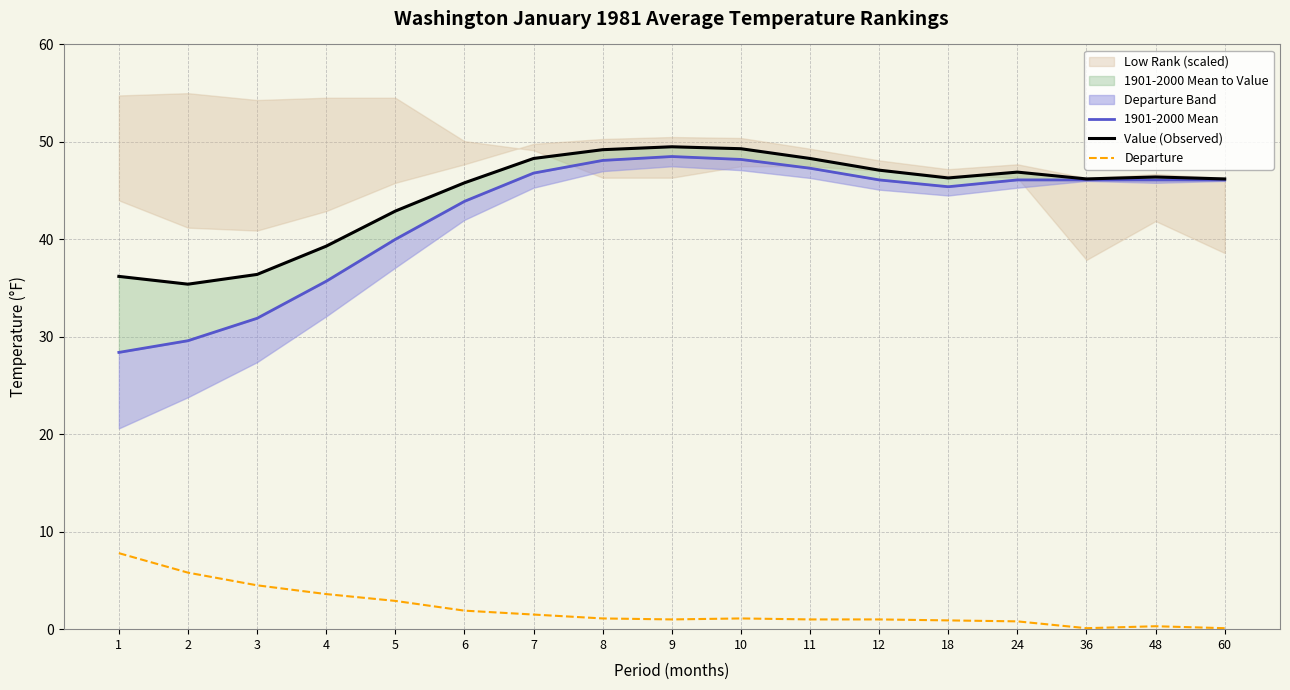

List the series in order of their peak value, highest first.

Value (Observed), 1901-2000 Mean, Departure